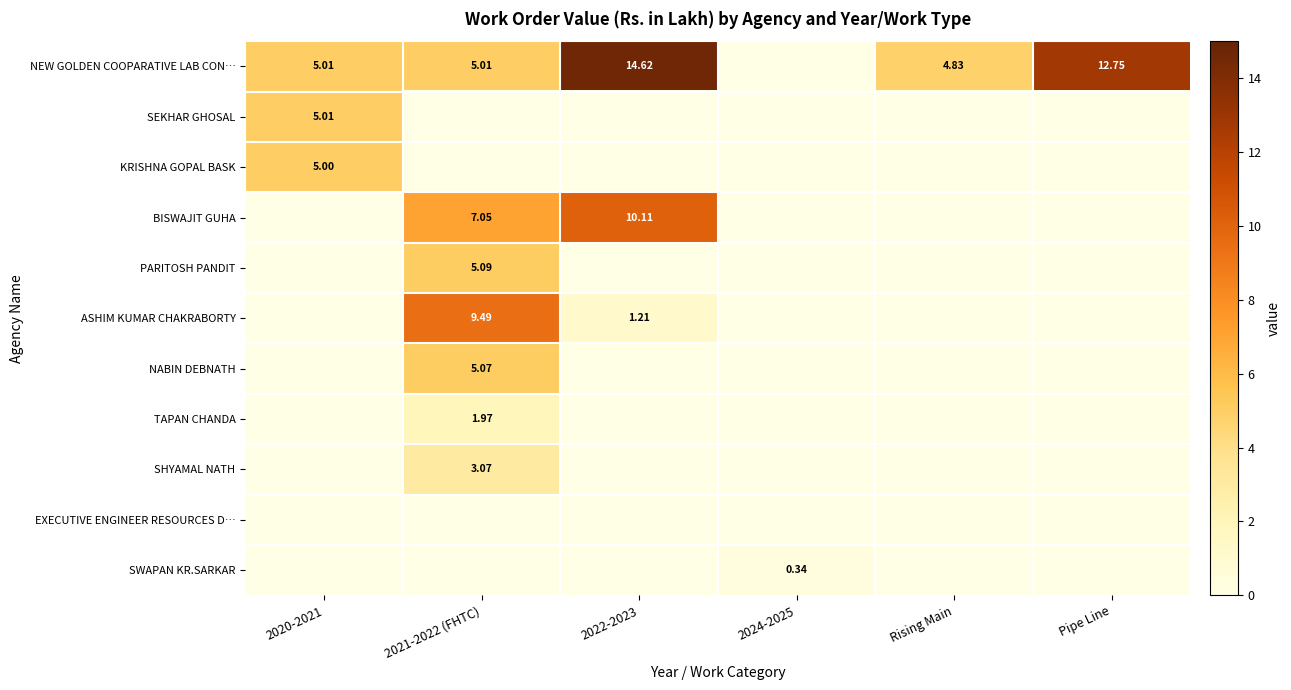

At which label does PARITOSH PANDIT reach its peak?

2021-2022 (FHTC)